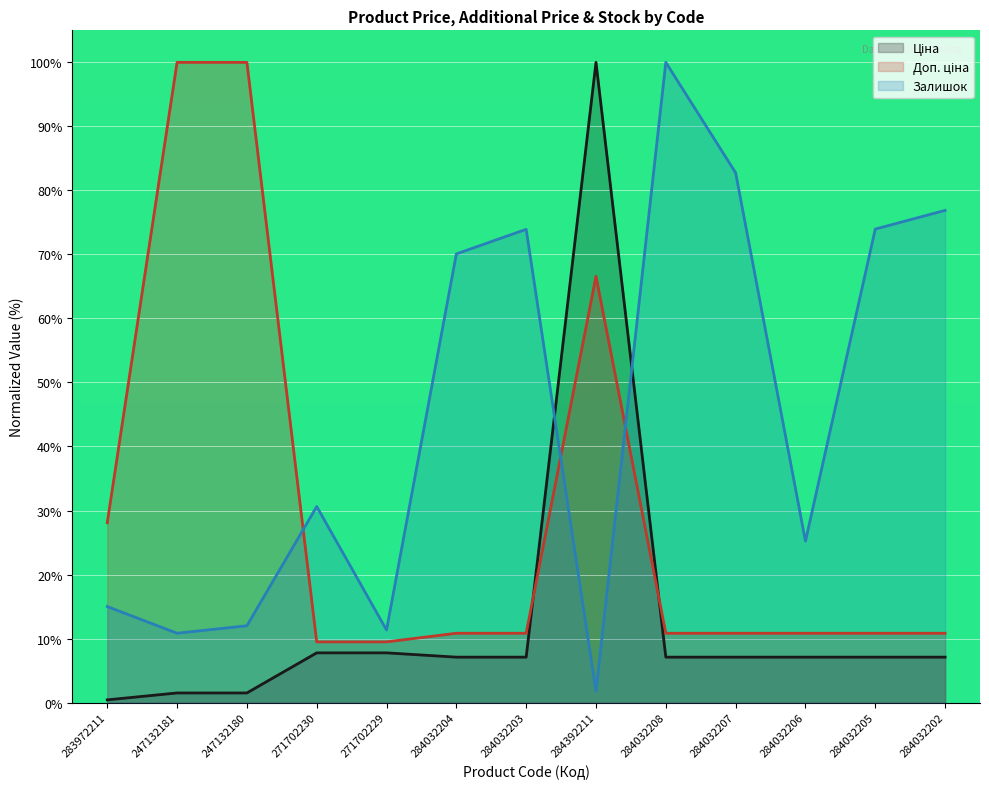

Where do Доп. ціна and Ціна first cross each other?

284032203 and 284392211